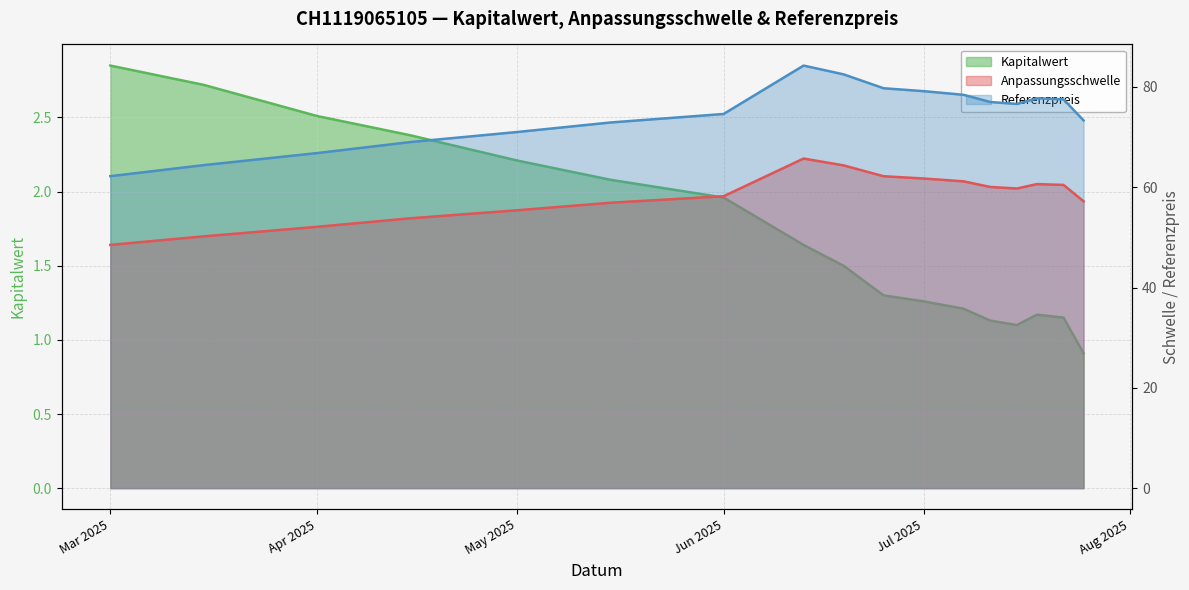

Is the value of Referenzpreis at 2025-07-15 greater than the value of Kapitalwert at 2025-07-22?

Yes